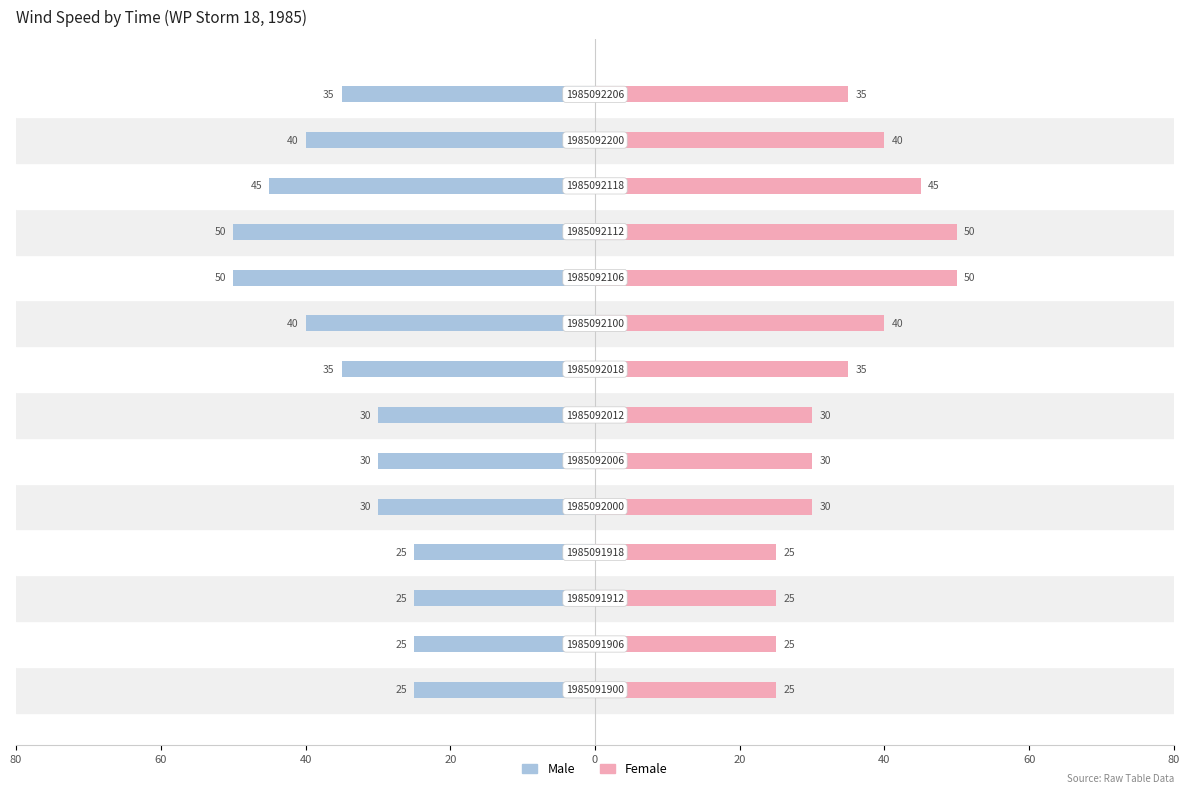

Are the bars grouped side by side (vs. stacked)?

Yes